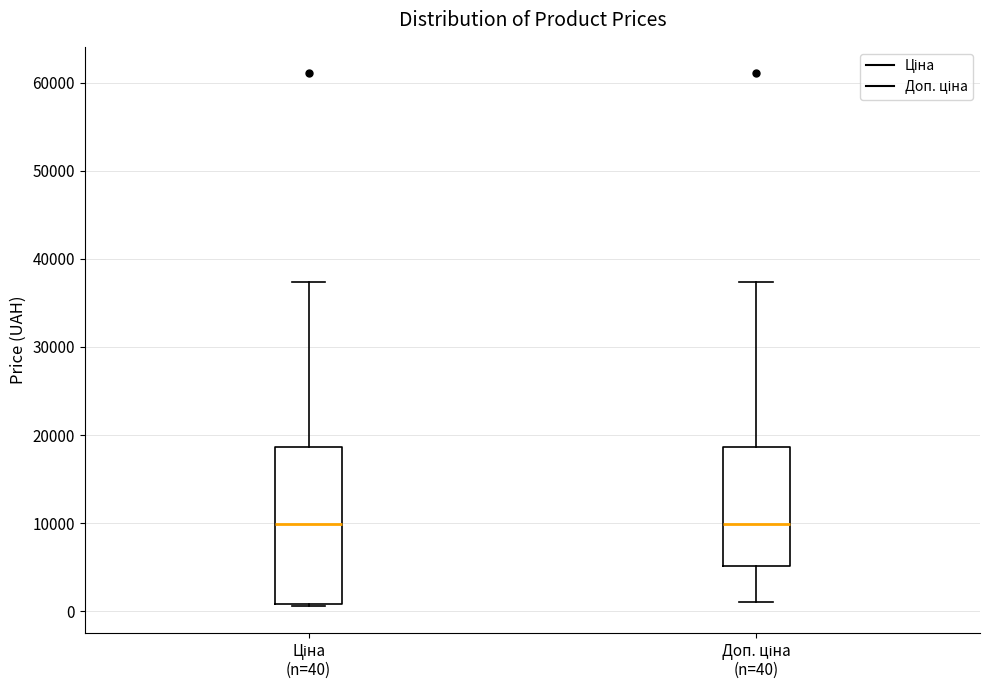

Which box is the tallest, from its lower edge to its upper edge?

Ціна (n=40)